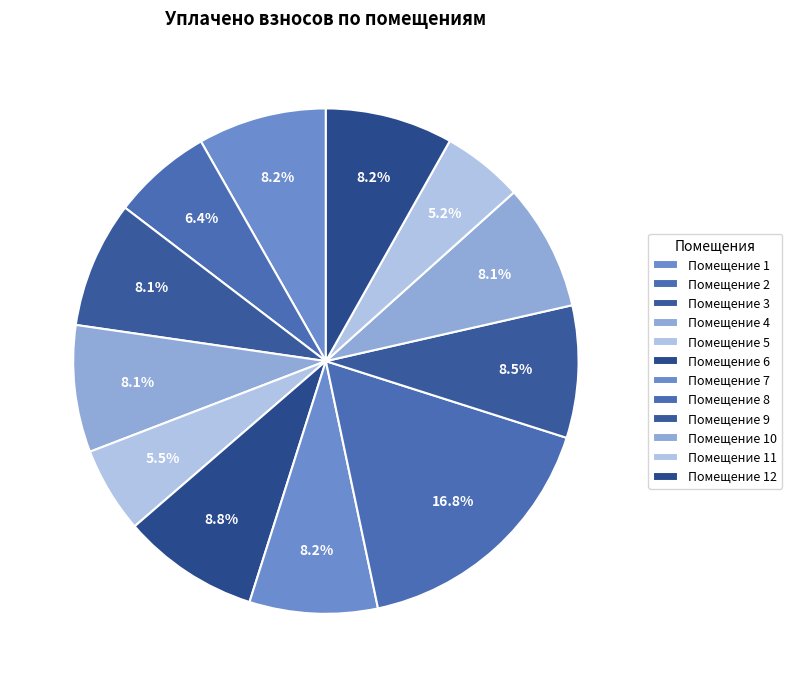

Which category has the smallest portion of the pie?

11